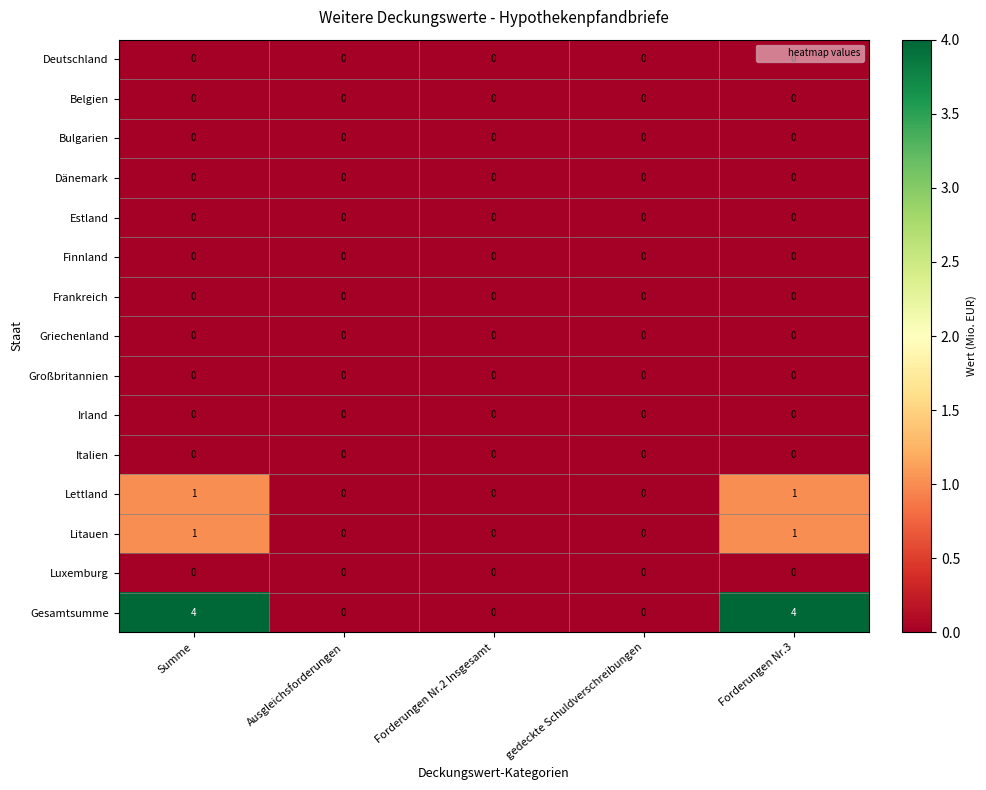

Is it true that Irland equals 0 at gedeckte Schuldverschreibungen?

True